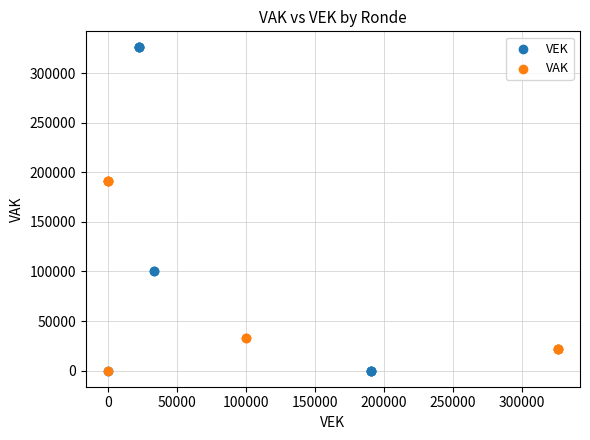

Which series contains the highest Y value?

VEK